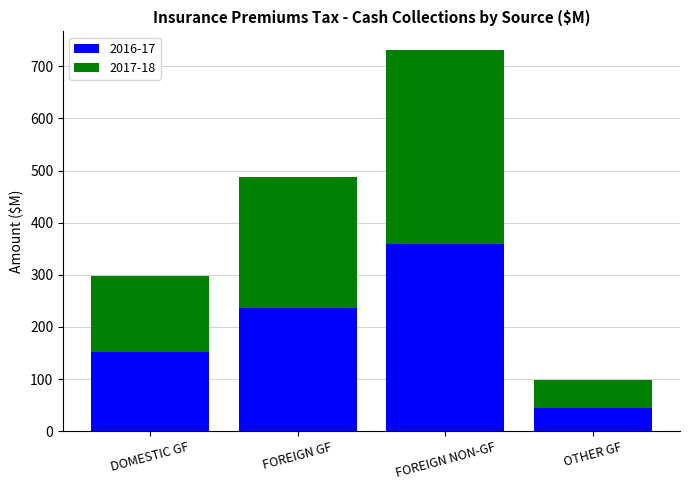

Read the 2016-17 value at FOREIGN NON-GF.

359.4